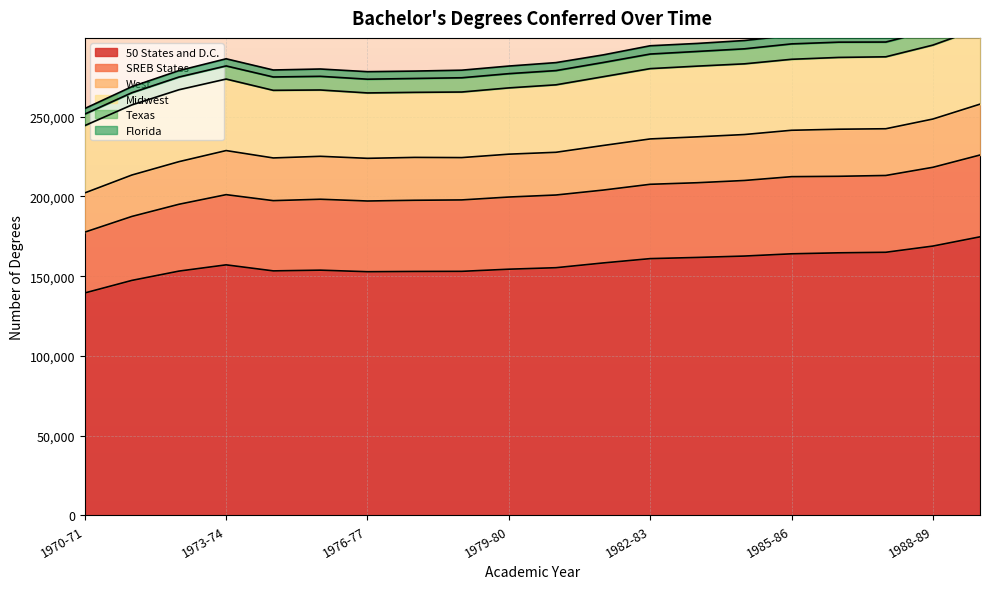

At which category does West reach its first local peak?

1973-74